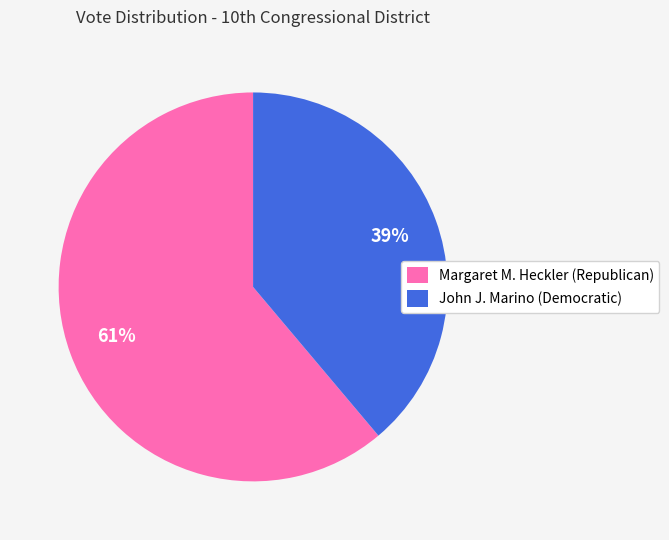

To the nearest percent, what is the average slice percentage?

50%